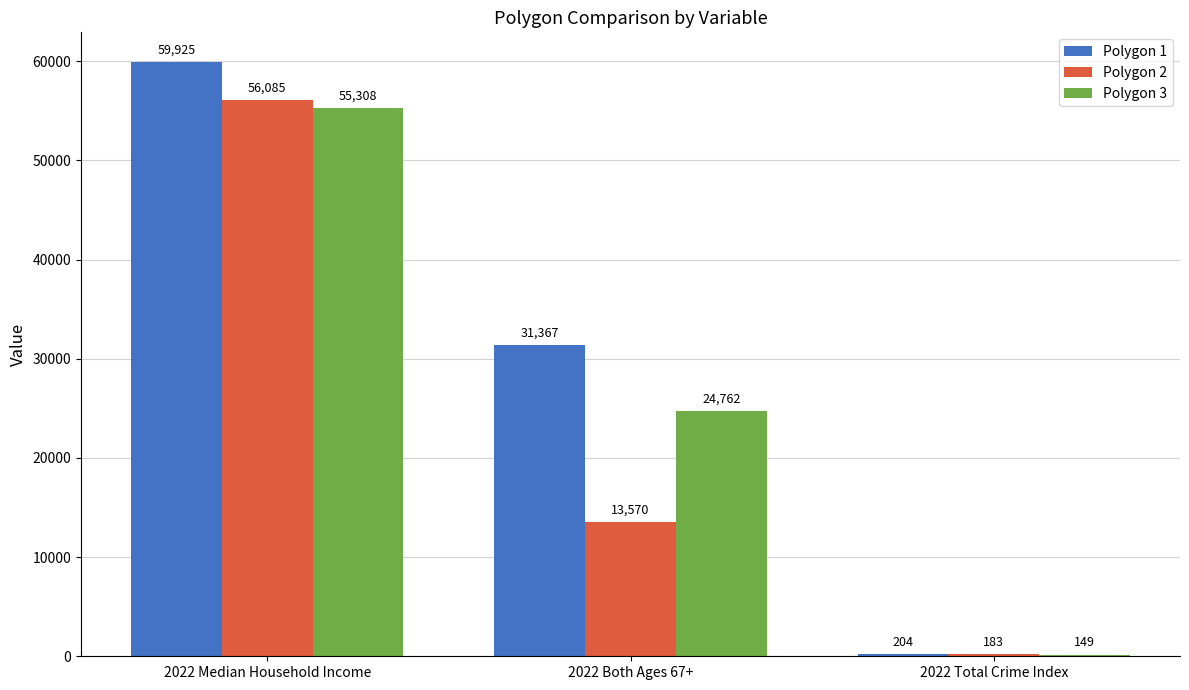

The Polygon 3 series shows 88397 at 2022 Median Household Income. True or false?

False